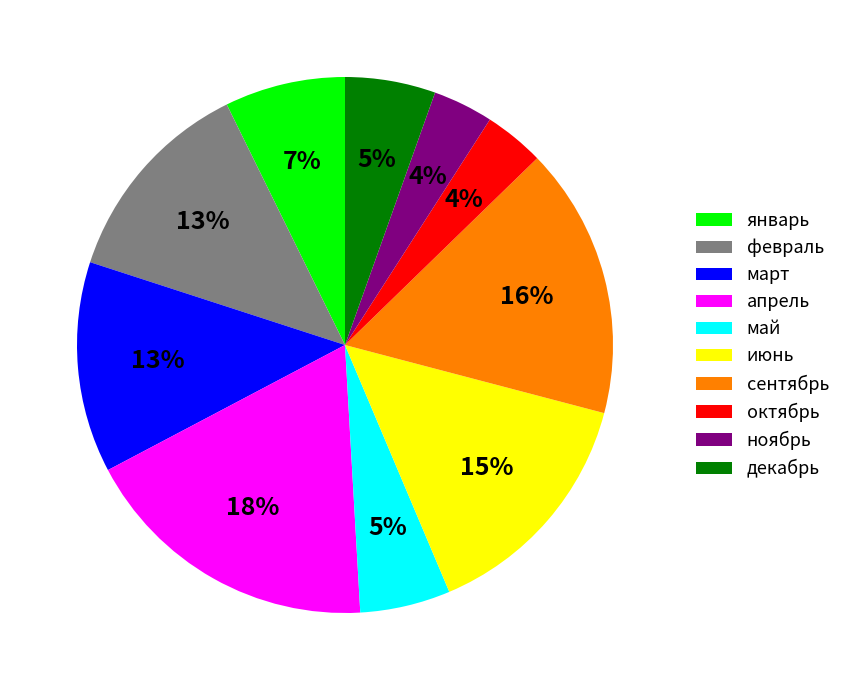

To the nearest percent, what is the average slice percentage?

10%